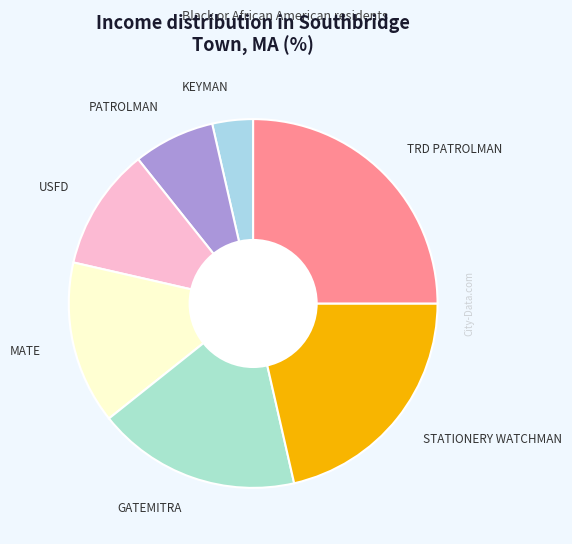

Does USFD represent more than half of the total?

No